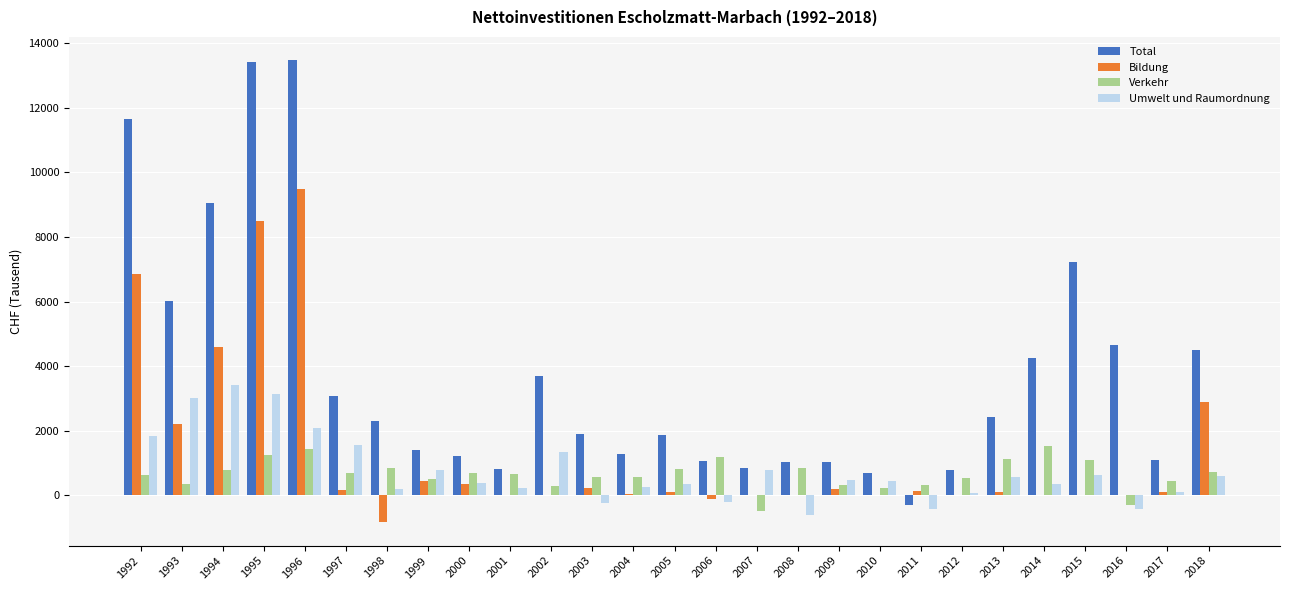

Which series changed the most between 1996 and 2016?

Bildung